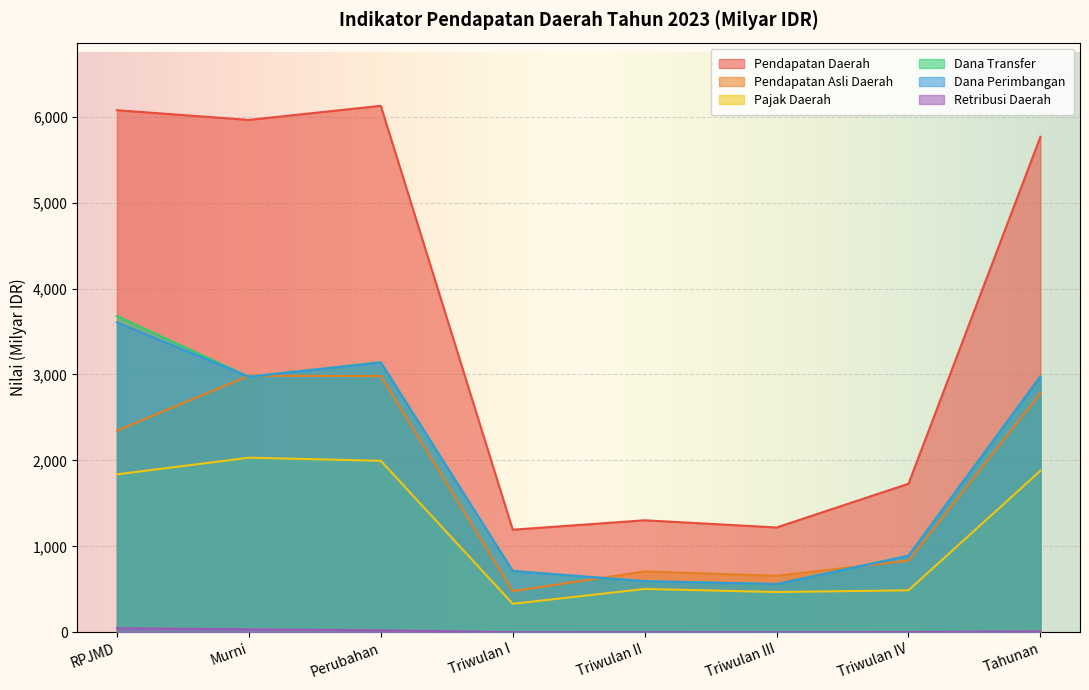

What is the sum of the Dana Transfer values at Murni and Triwulan III?

3537.5